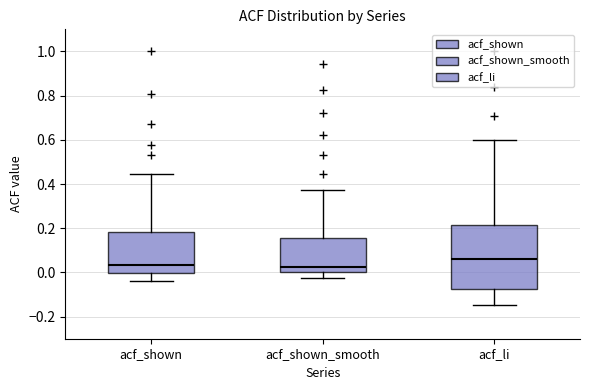

Which box's median line is the highest?

acf_li